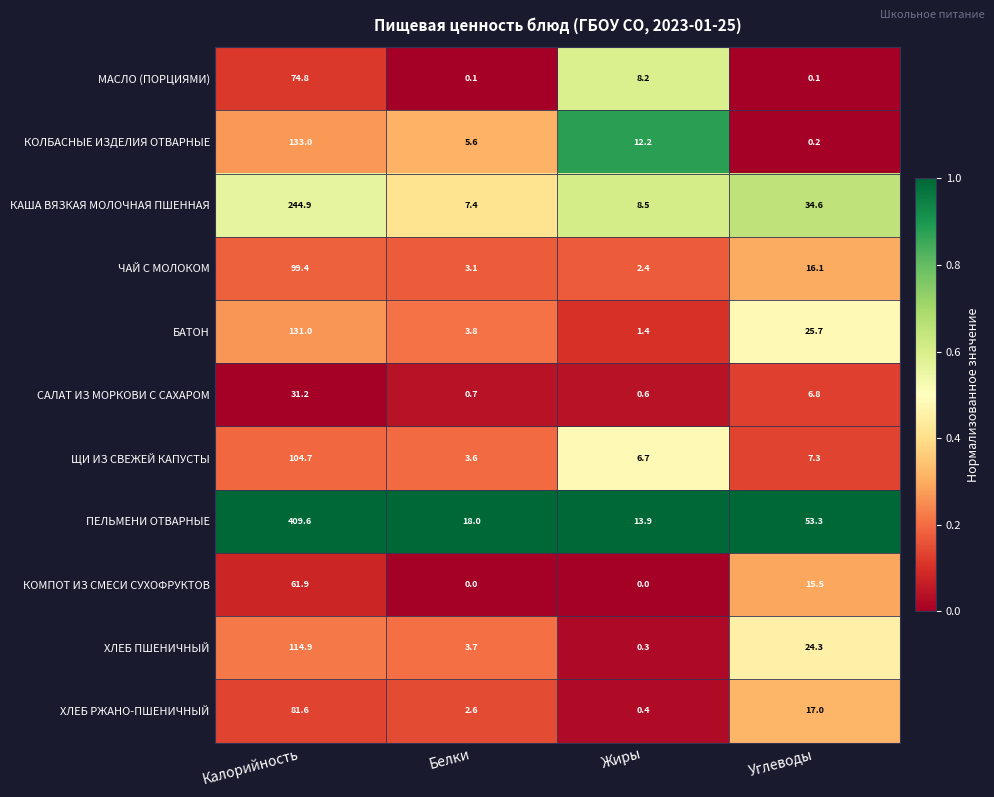

List the series in order of their peak value, highest first.

ПЕЛЬМЕНИ ОТВАРНЫЕ, КАША ВЯЗКАЯ МОЛОЧНАЯ ПШЕННАЯ, КОЛБАСНЫЕ ИЗДЕЛИЯ ОТВАРНЫЕ, БАТОН, ХЛЕБ ПШЕНИЧНЫЙ, ЩИ ИЗ СВЕЖЕЙ КАПУСТЫ, ЧАЙ С МОЛОКОМ, ХЛЕБ РЖАНО-ПШЕНИЧНЫЙ, МАСЛО (ПОРЦИЯМИ), КОМПОТ ИЗ СМЕСИ СУХОФРУКТОВ, САЛАТ ИЗ МОРКОВИ С САХАРОМ